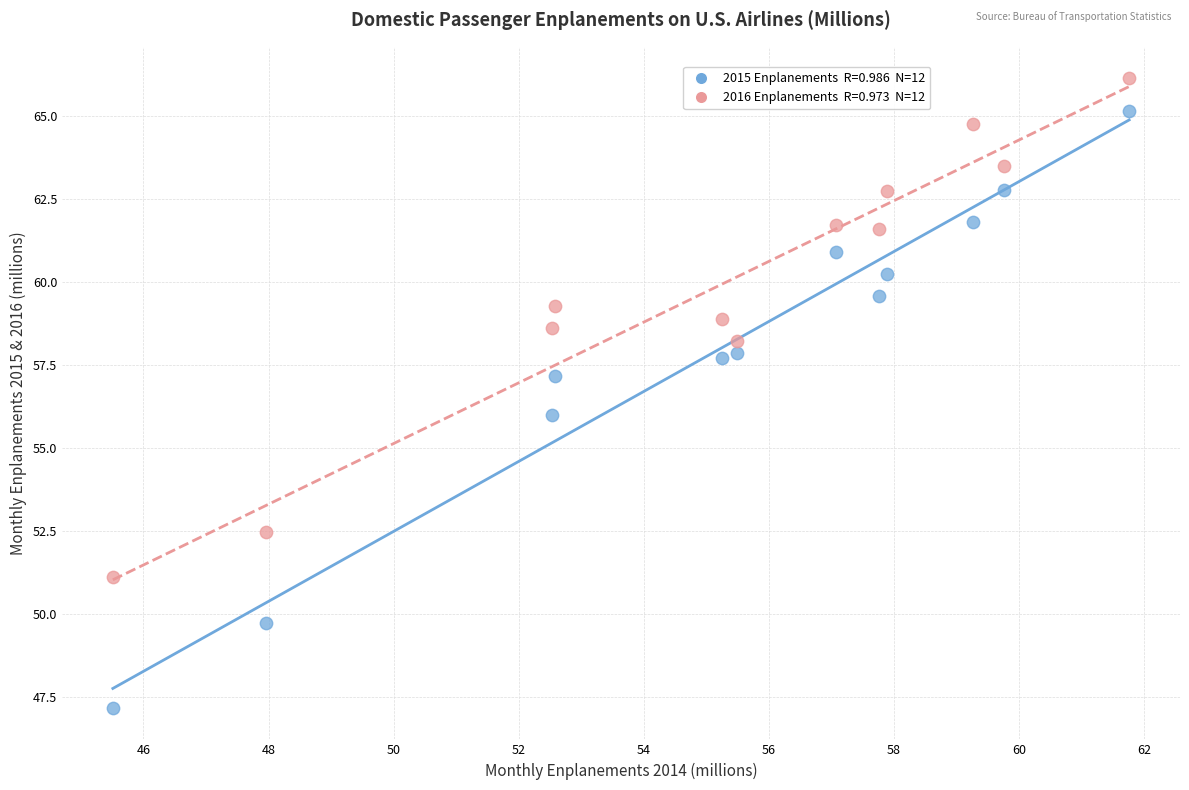

Across all data points, what is the range of Y values (max minus min)?

19.0